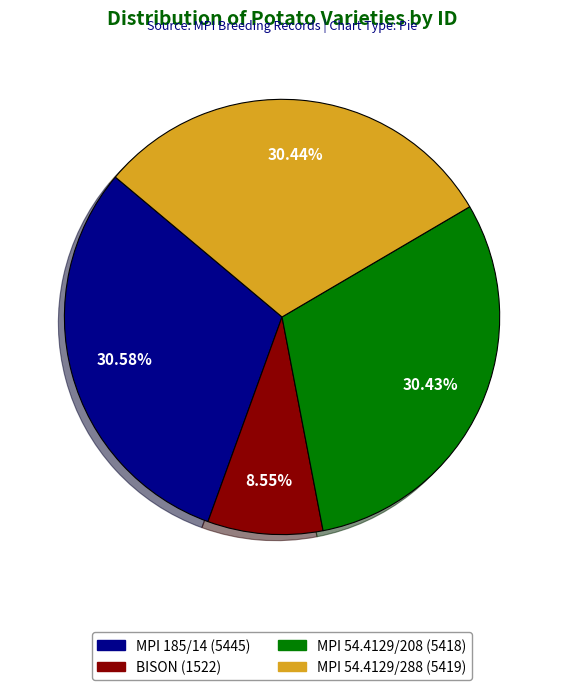

Which has a higher value, MPI 54.4129/208 or BISON?

MPI 54.4129/208